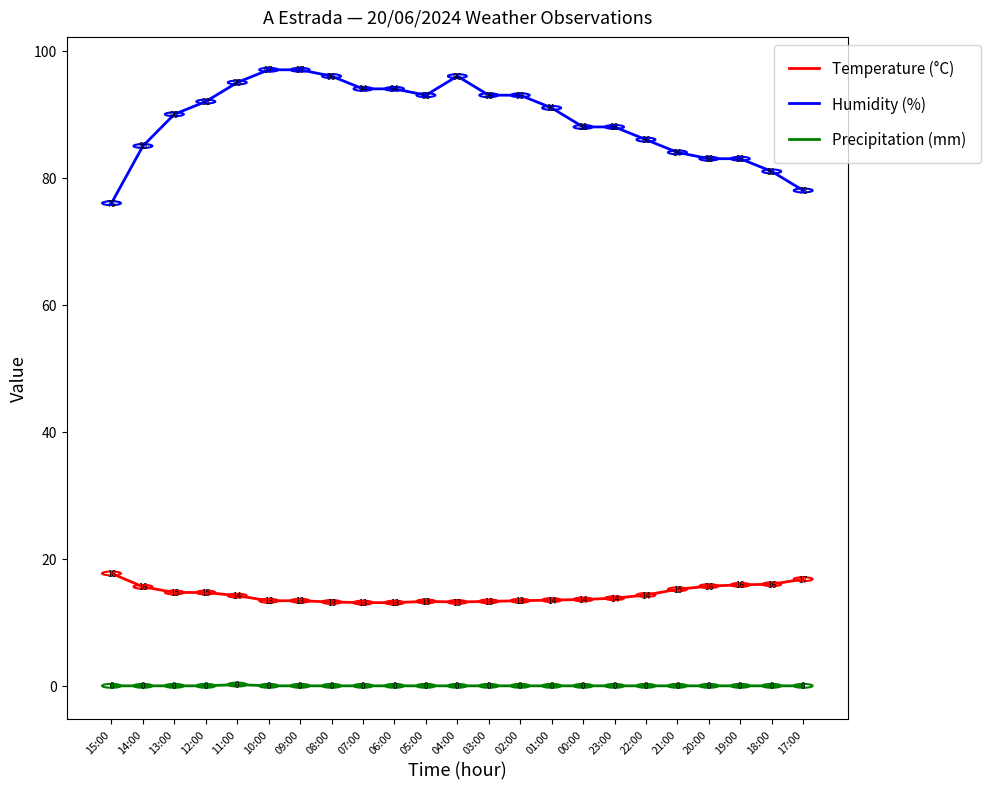

What position from the right is 07:00?

15